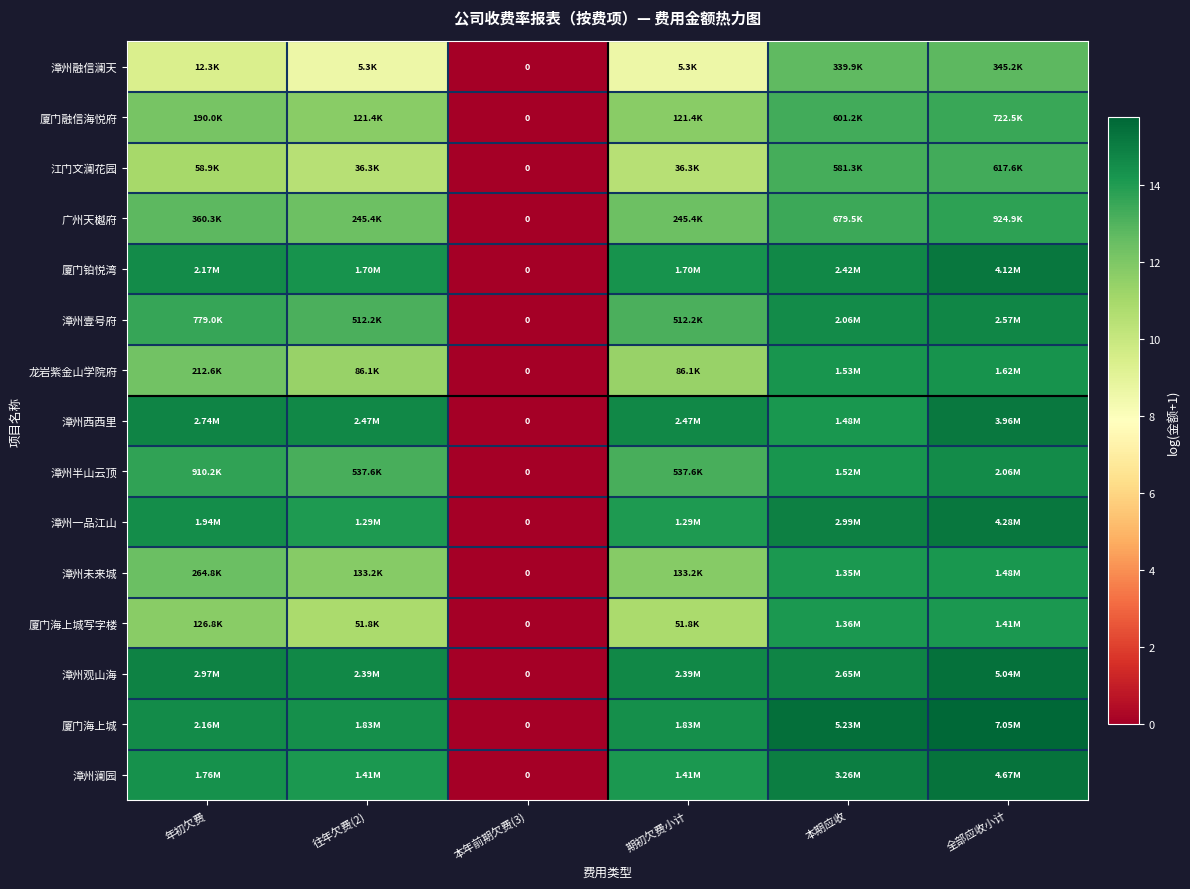

Which has a higher value, 全部应收小计 or 年初欠费?

全部应收小计